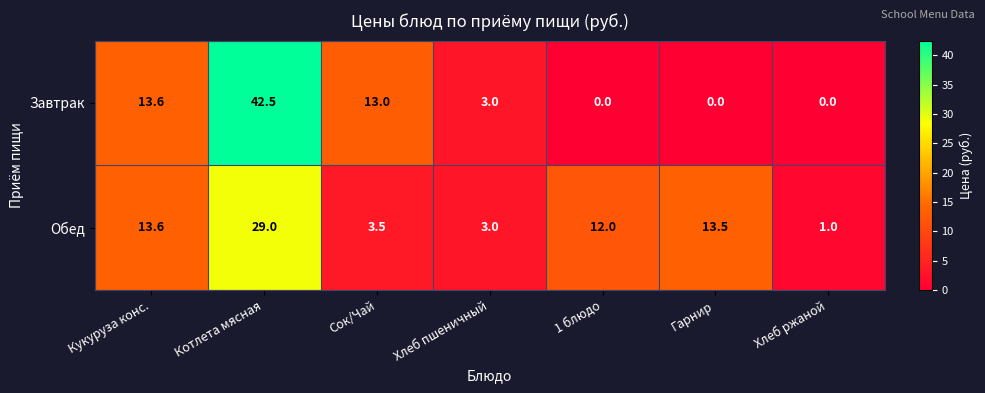

What is the difference between the maximum and minimum values in the Завтрак series?

42.5